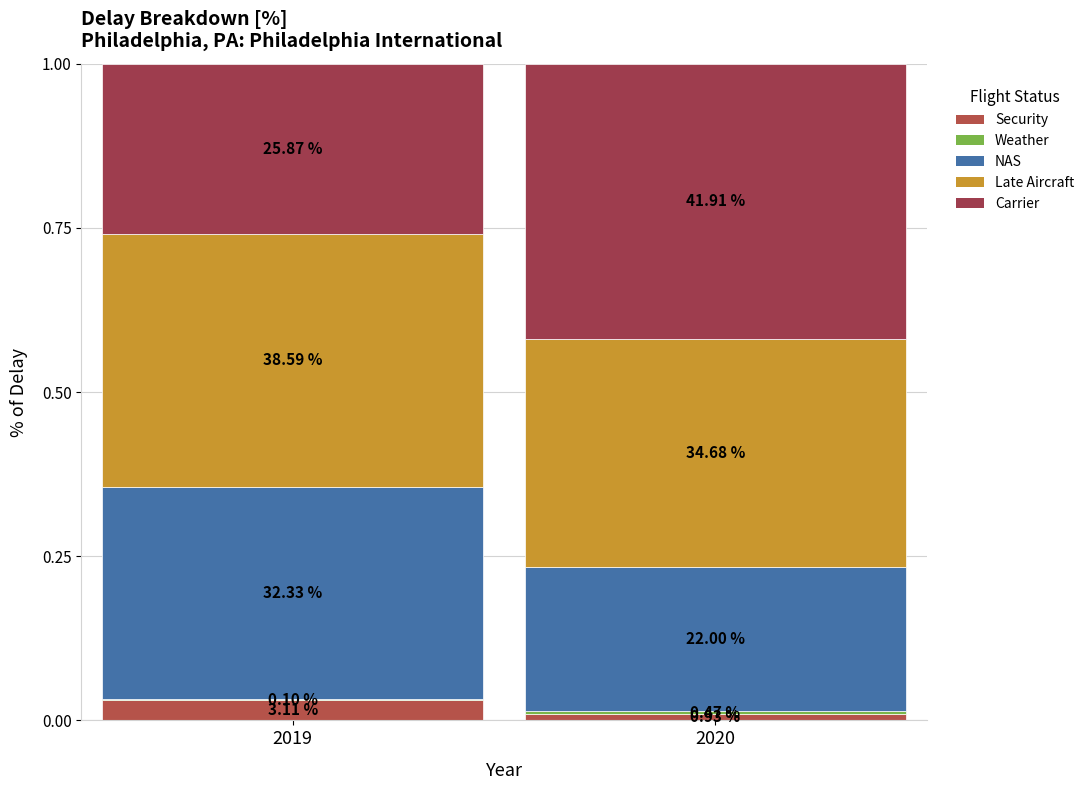

True or false: Carrier has a value of 0.1 at 2020.

False